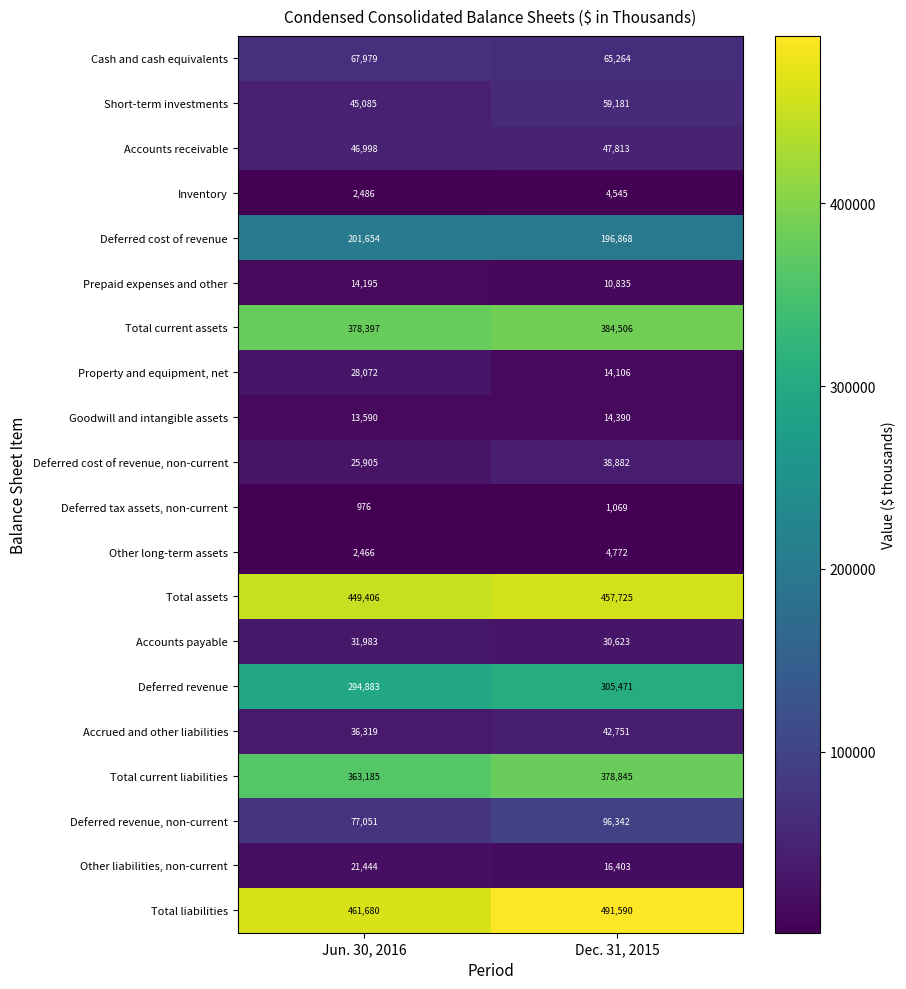

Read the Other long-term assets value at Dec. 31, 2015.

4772